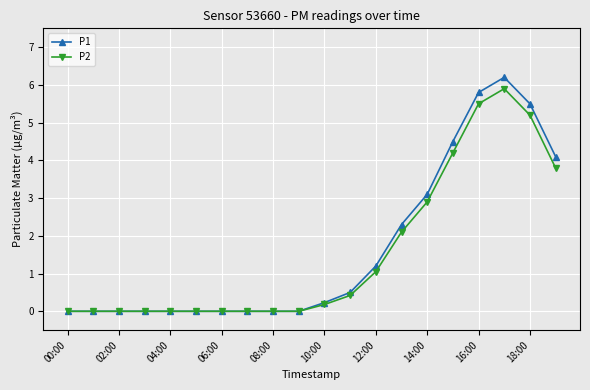

What is the maximum value for P2?

5.9